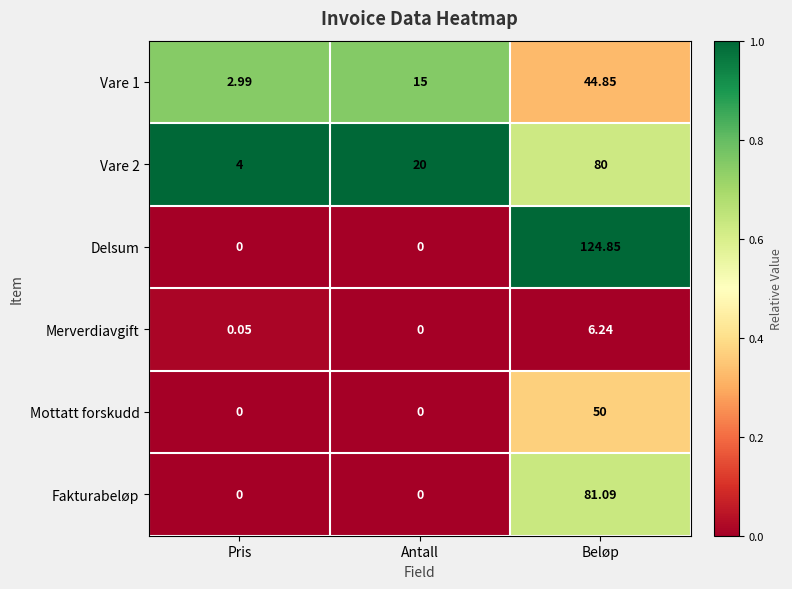

Which category has the highest value in the Vare 2 series?

Beløp